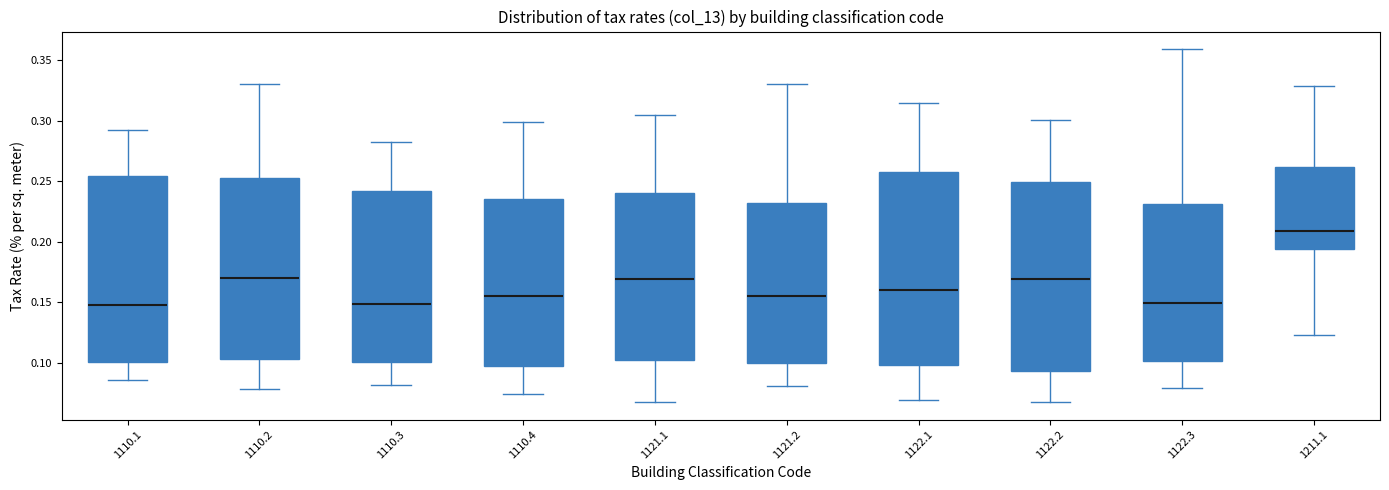

Reading left to right, transcribe this box plot: for each box, give where its median line is, the range the box spans, and where its two whiskers end, as read against the y-axis. The values are not printed on the chart, so give them approximately, as read against the axis.

1110.1: median 0.150, box 0.100 to 0.255, whiskers 0.085 to 0.290
1110.2: median 0.170, box 0.105 to 0.250, whiskers 0.080 to 0.330
1110.3: median 0.150, box 0.100 to 0.240, whiskers 0.080 to 0.280
1110.4: median 0.155, box 0.100 to 0.235, whiskers 0.075 to 0.300
1121.1: median 0.170, box 0.105 to 0.240, whiskers 0.070 to 0.305
1121.2: median 0.155, box 0.100 to 0.230, whiskers 0.080 to 0.330
1122.1: median 0.160, box 0.100 to 0.260, whiskers 0.070 to 0.315
1122.2: median 0.170, box 0.095 to 0.250, whiskers 0.070 to 0.300
1122.3: median 0.150, box 0.100 to 0.230, whiskers 0.080 to 0.360
1211.1: median 0.210, box 0.195 to 0.260, whiskers 0.125 to 0.330